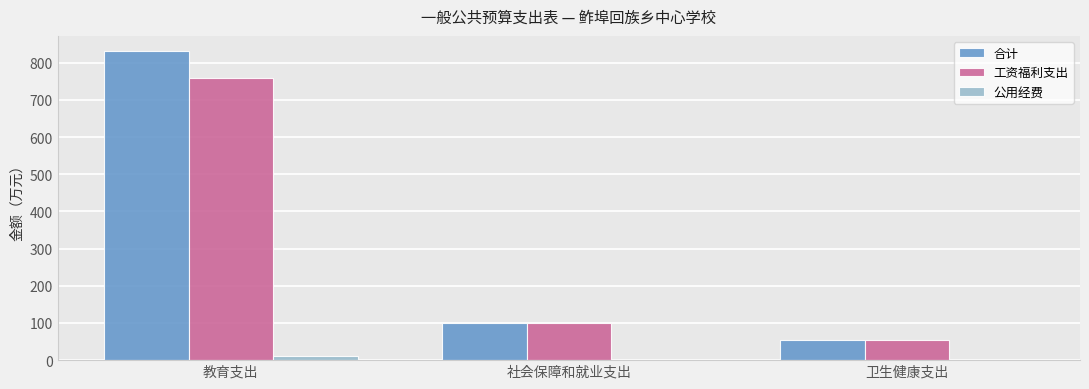

What is the approximate value of 工资福利支出 at 社会保障和就业支出?

100.9